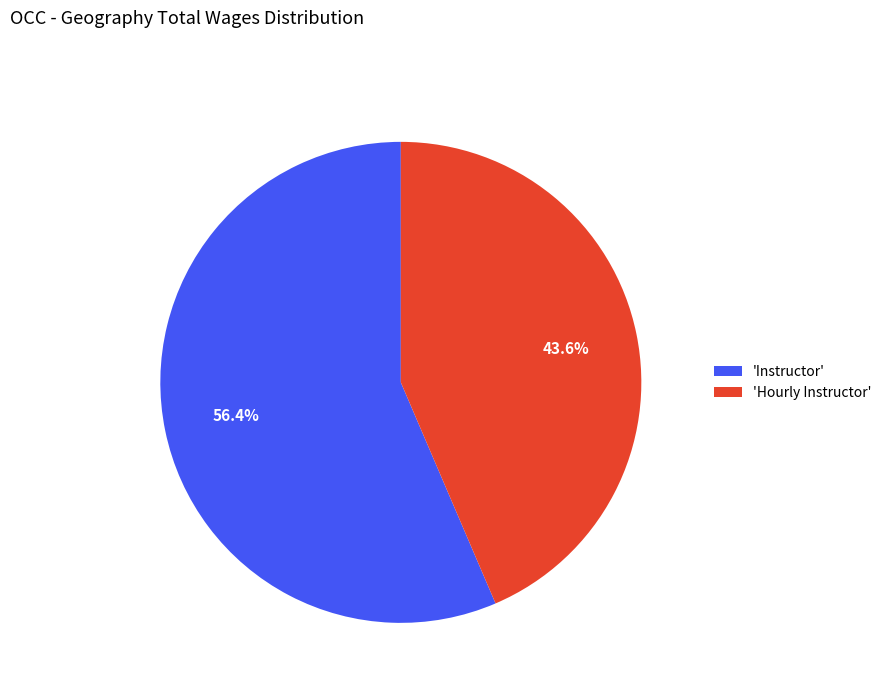

Is there any slice that represents more than half of the pie?

Yes